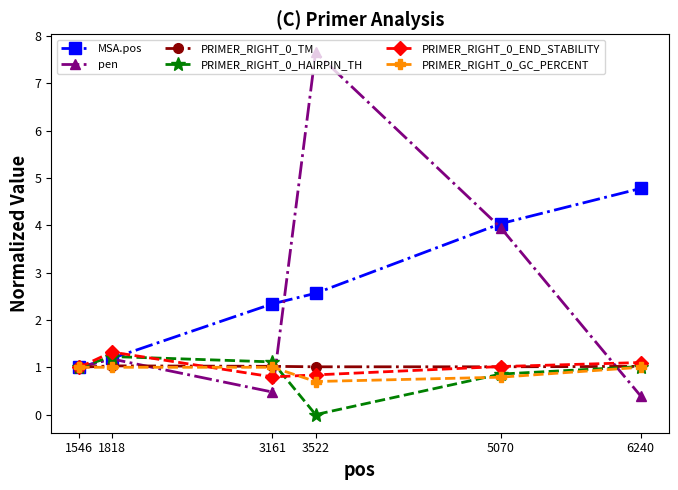

Which series has the largest total across all categories?

MSA.pos